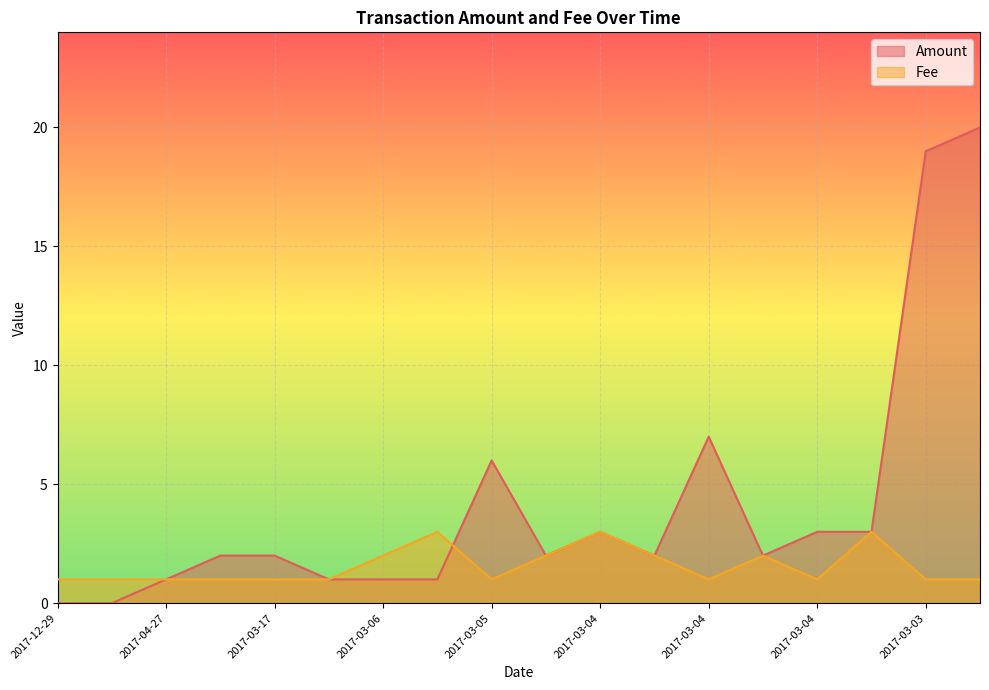

What is the sum of the Amount values at 2017-03-04 and 2017-04-27?

4.0